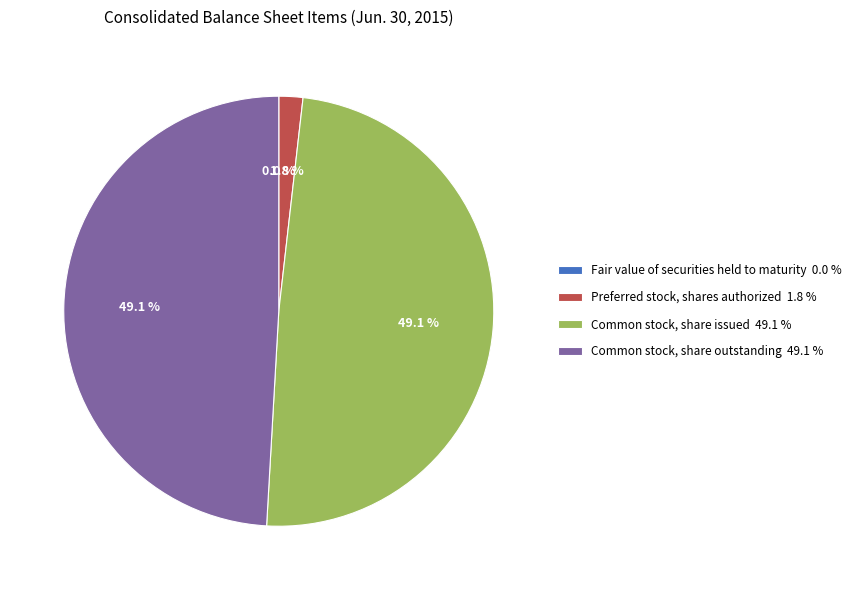

Is the sum of Preferred stock, shares authorized 1.8 % and Common stock, share issued 49.1 % greater than half?

Yes